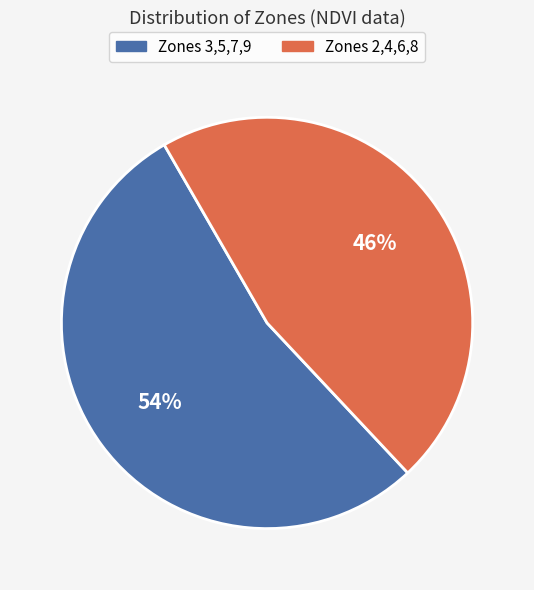

Count the number of slices in the pie.

2